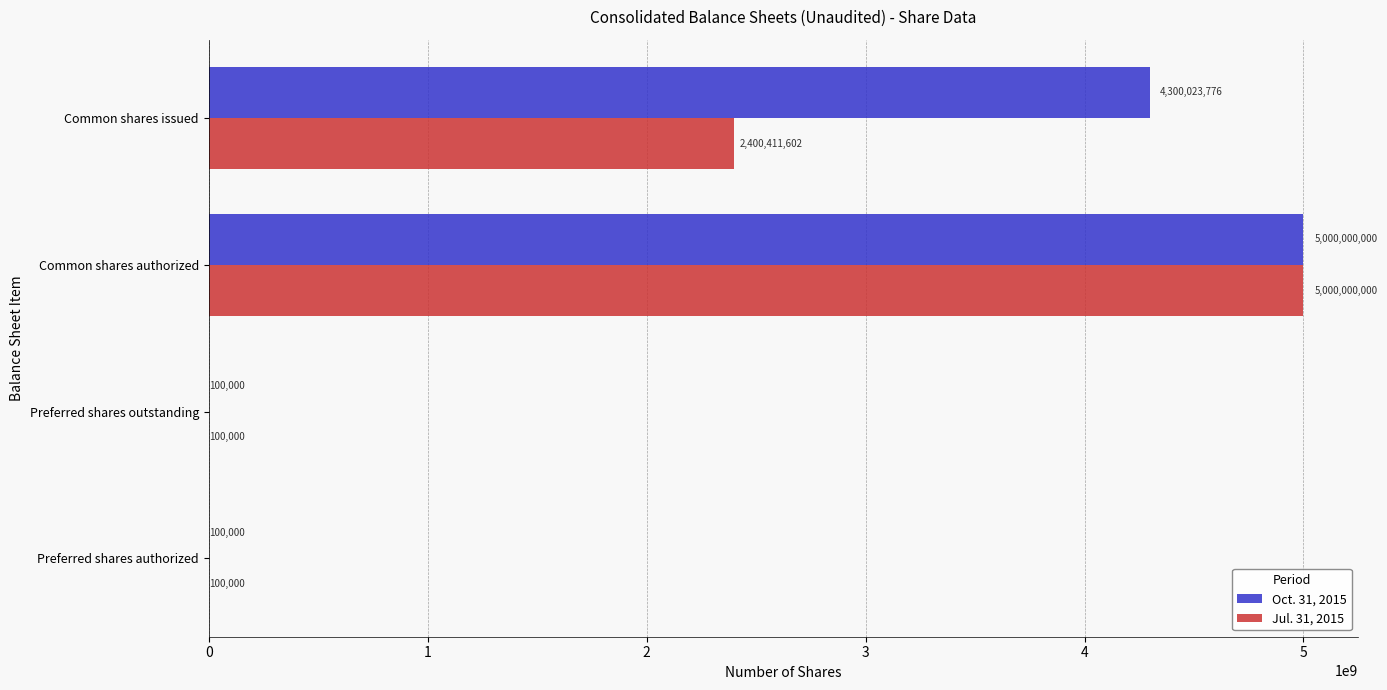

What is the total value across all series at Common shares authorized?

10000000000